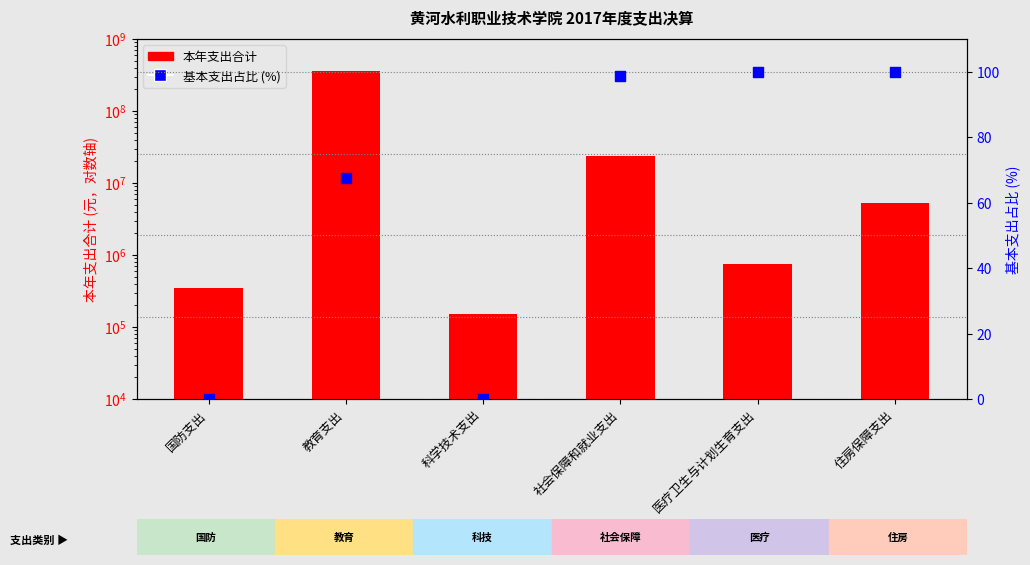

Which series has the largest Y range (max minus min)?

本年支出合计